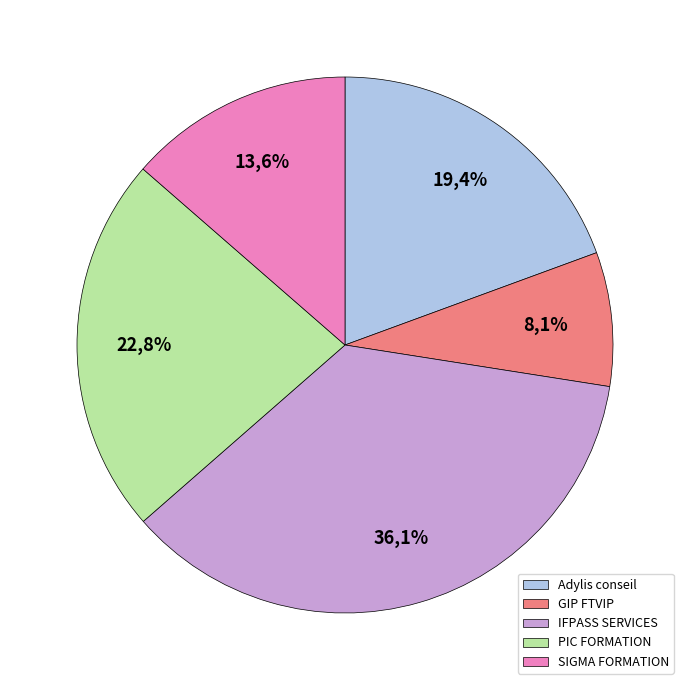

Is SIGMA FORMATION the majority of the pie?

No